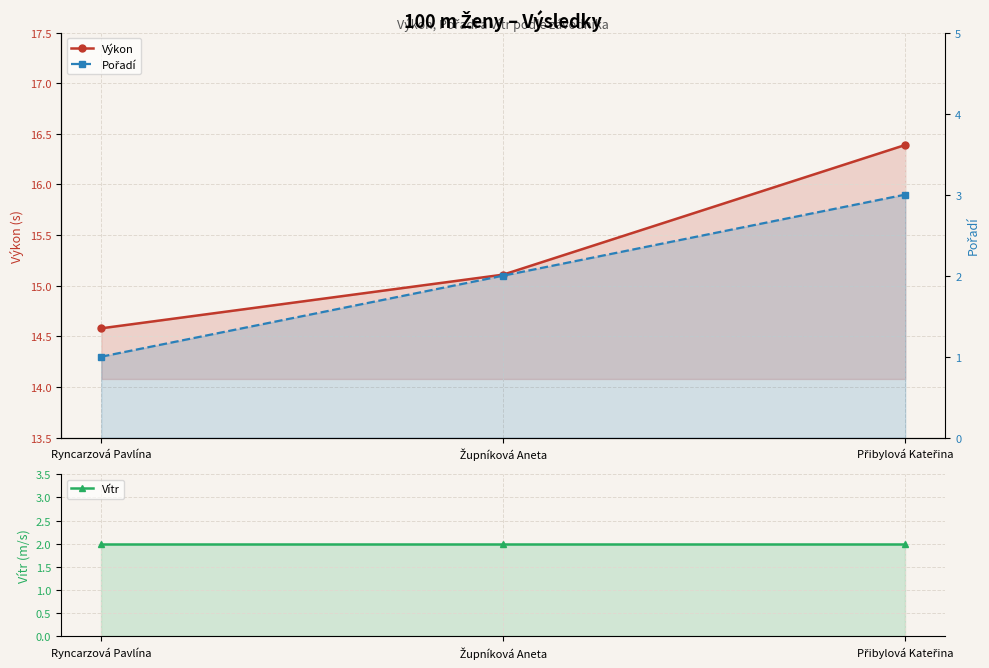

At which label does Pořadí first exceed 2?

Přibylová Kateřina